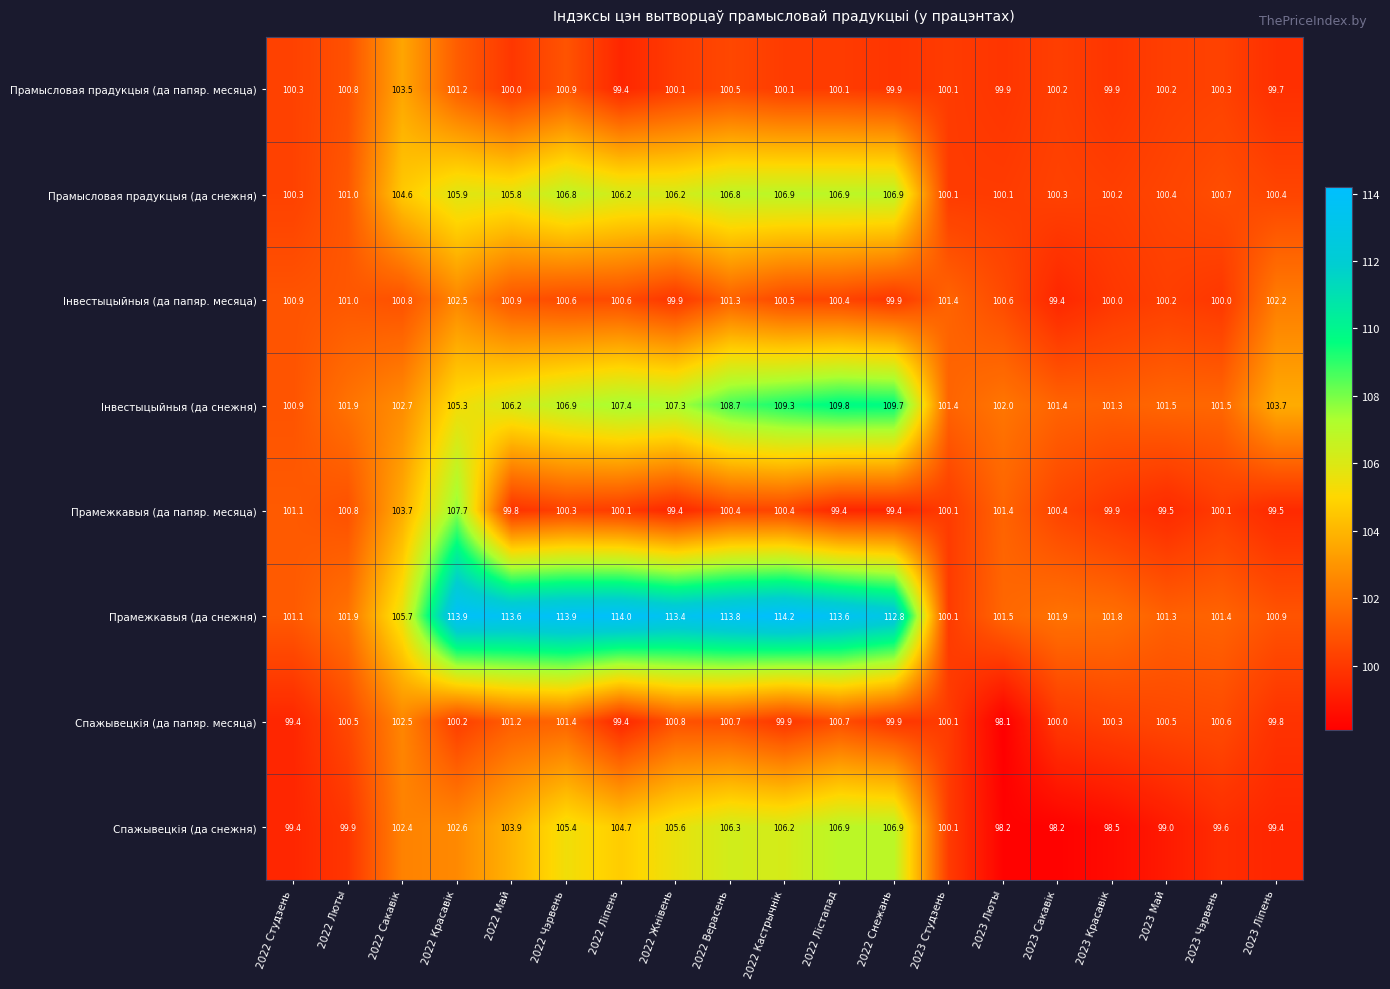

True or false: Прамежкавыя (да снежня) has a value of 114.0 at 2022 Ліпень.

True